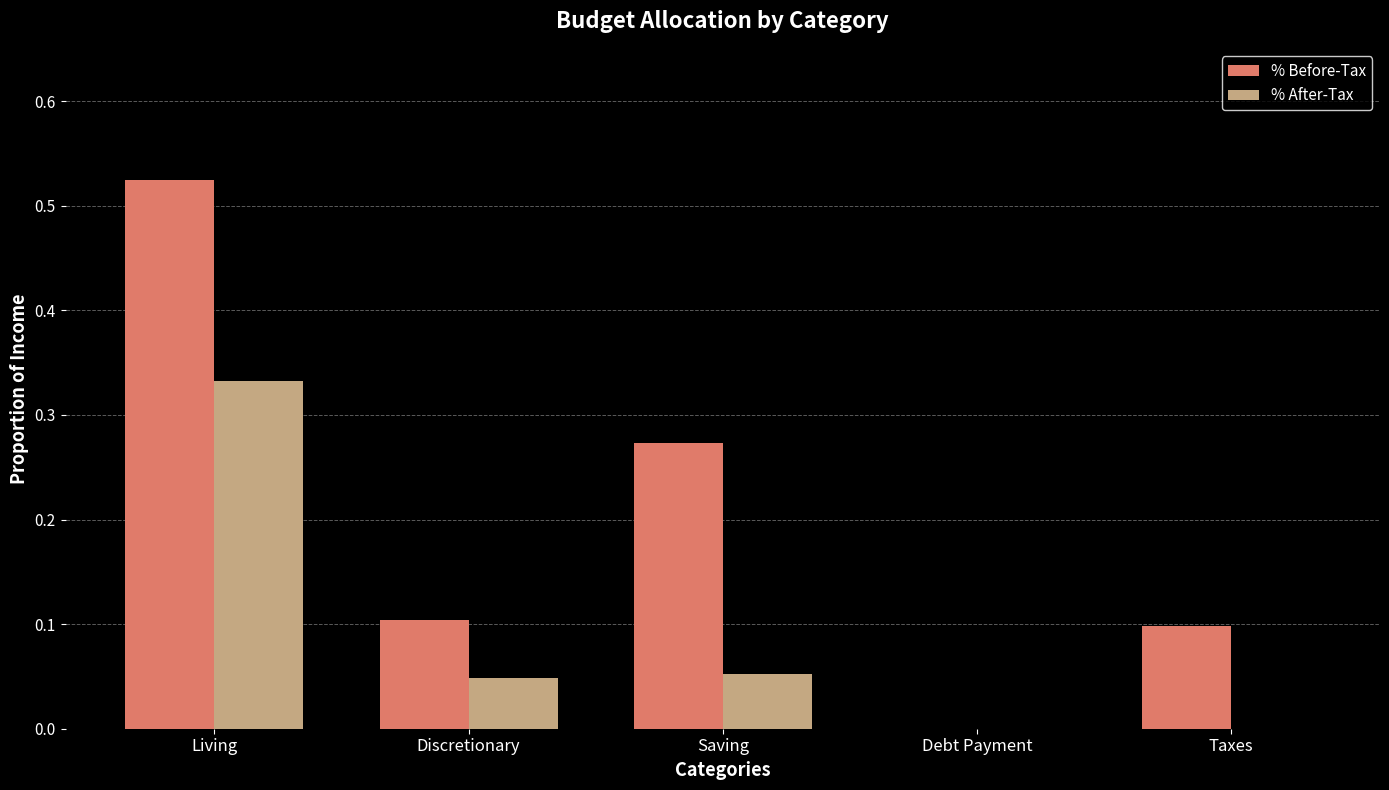

At which category is the sum across all series the highest?

Living